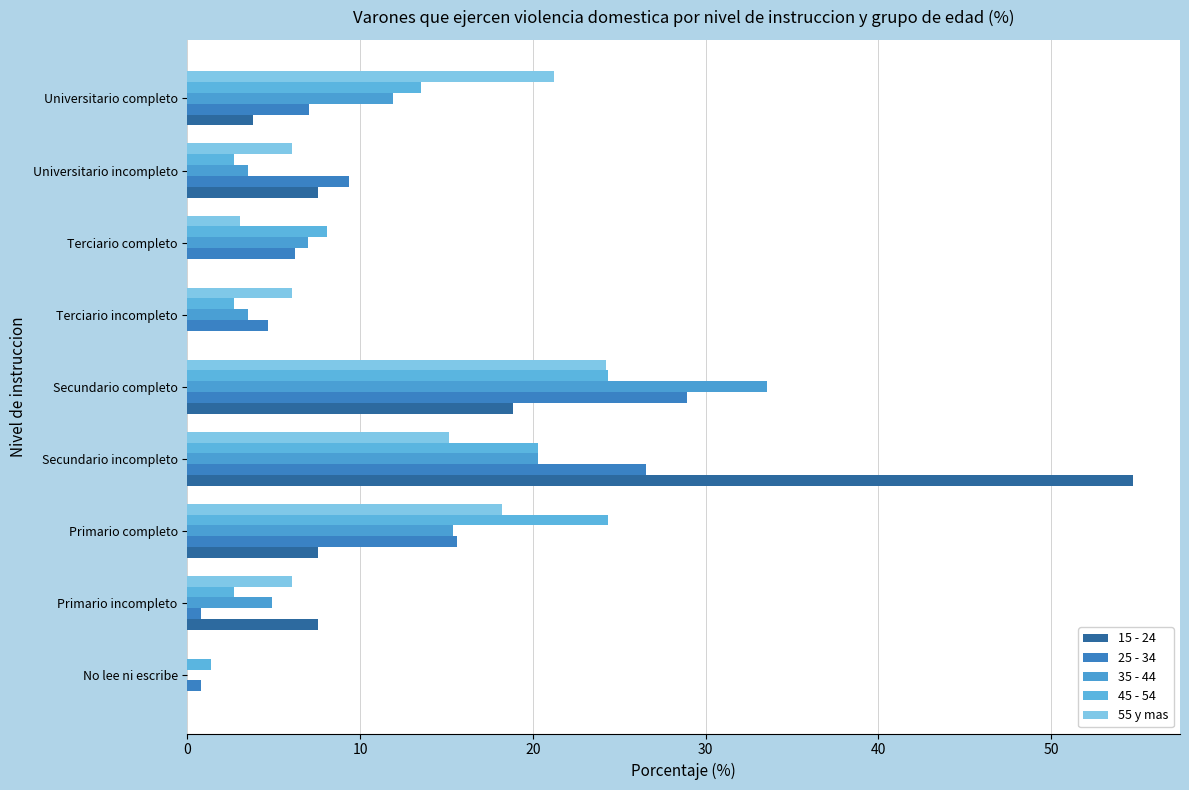

What position from the left is Universitario completo?

9